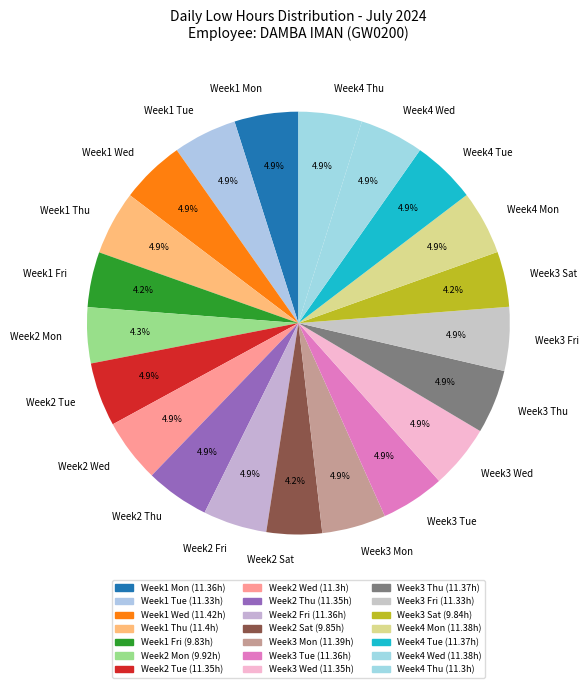

To the nearest percent, what is the difference between the largest and smallest slice percentages?

1%